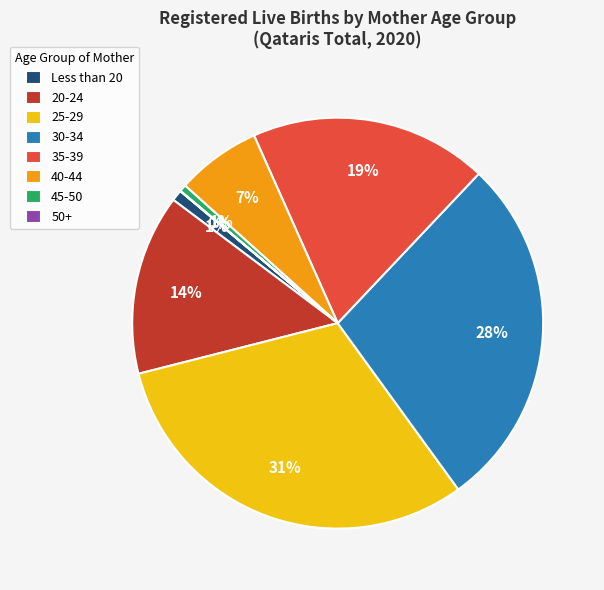

What percentage is the 45-50 slice, to the nearest percent?

1%